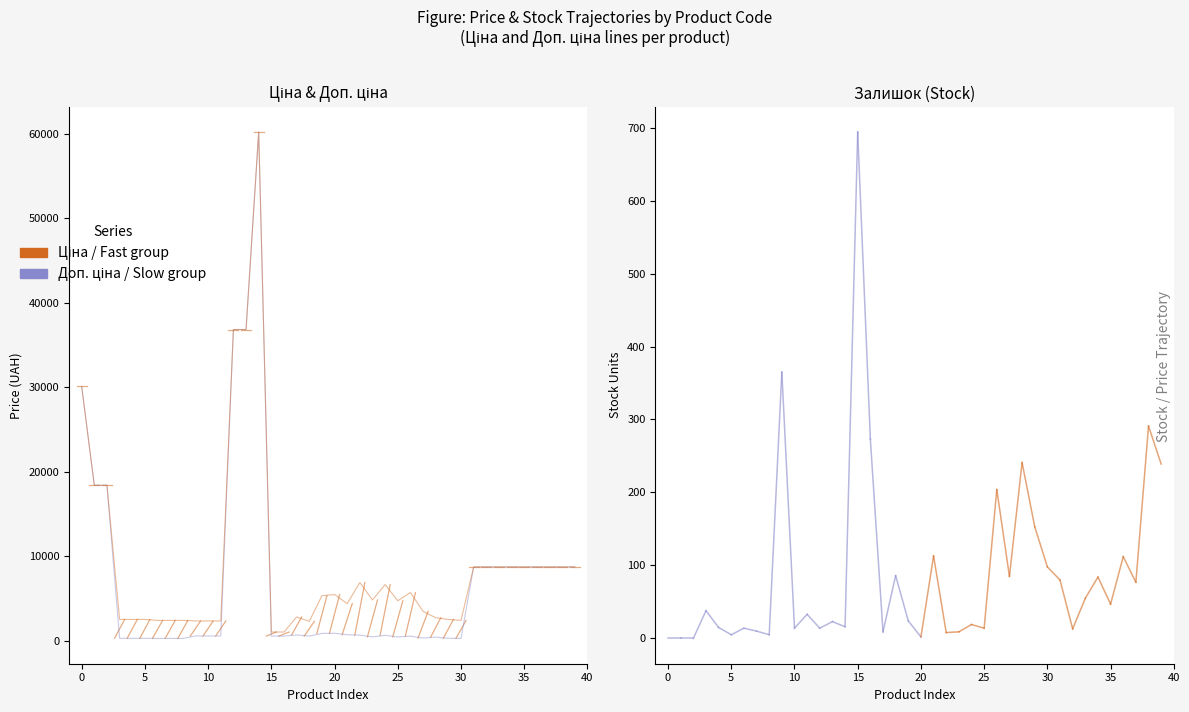

Does the chart have visible grid lines?

No